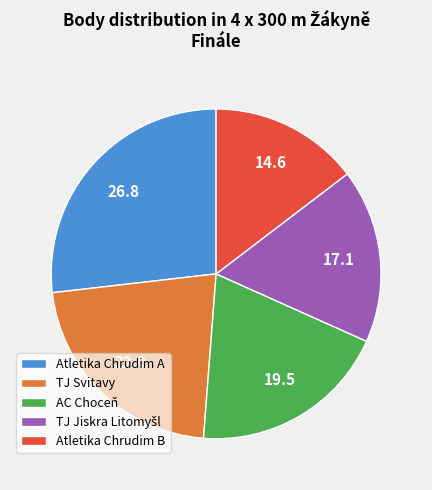

Approximately how many times larger is the value at TJ Svitavy compared to AC Choceň?

1.1